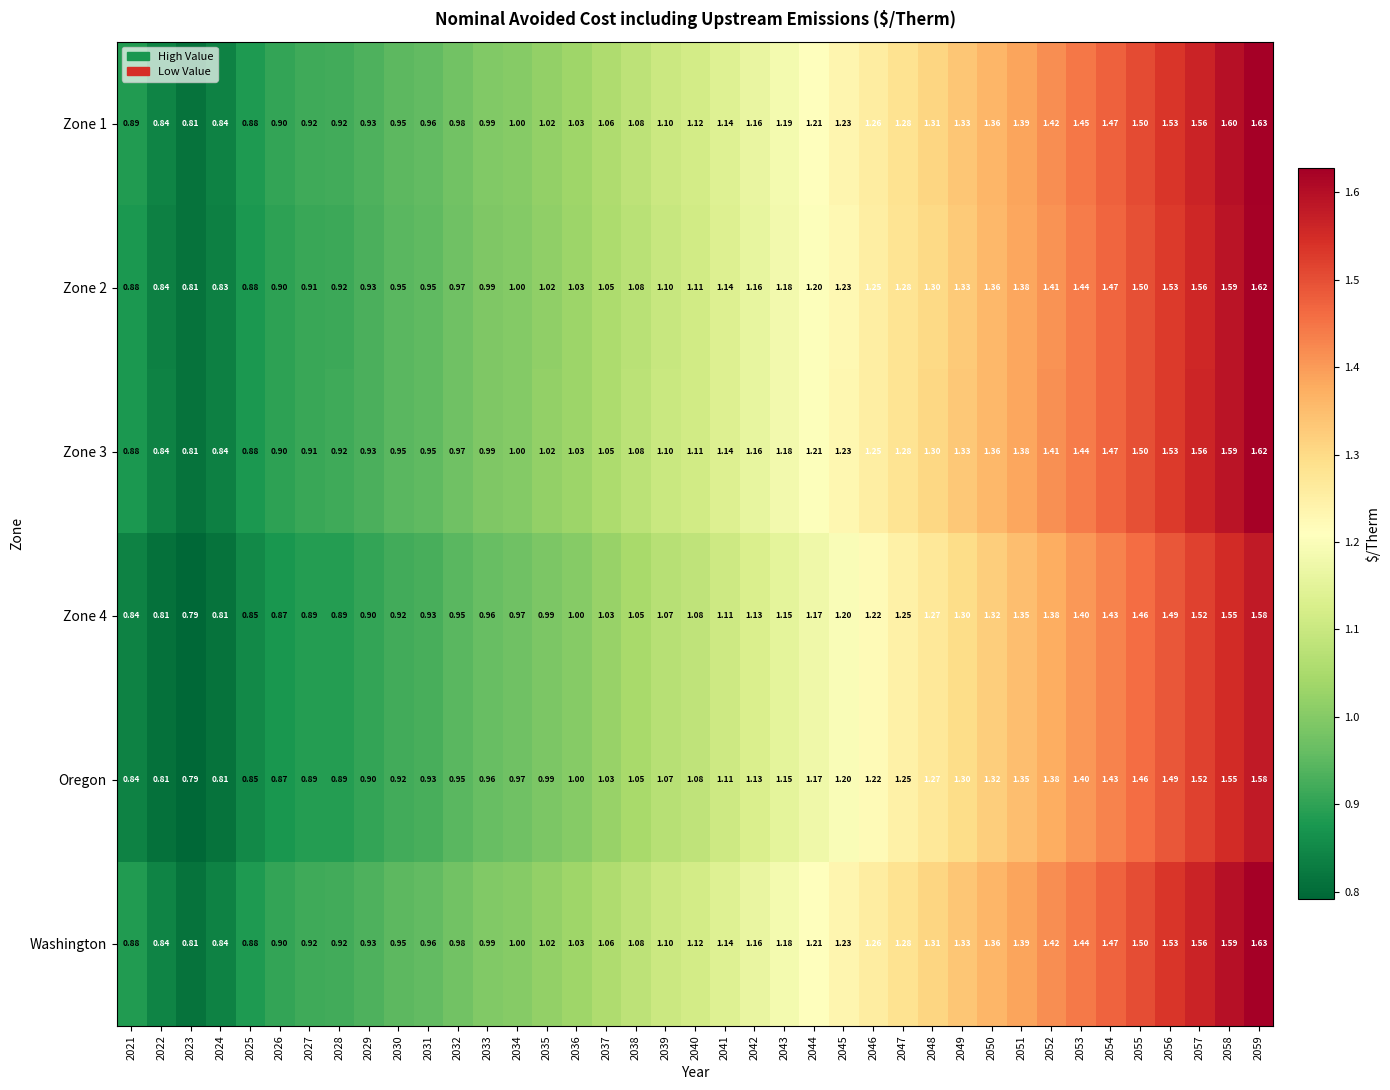

Is the value of Oregon at 2032 greater than the value of Zone 3 at 2052?

No